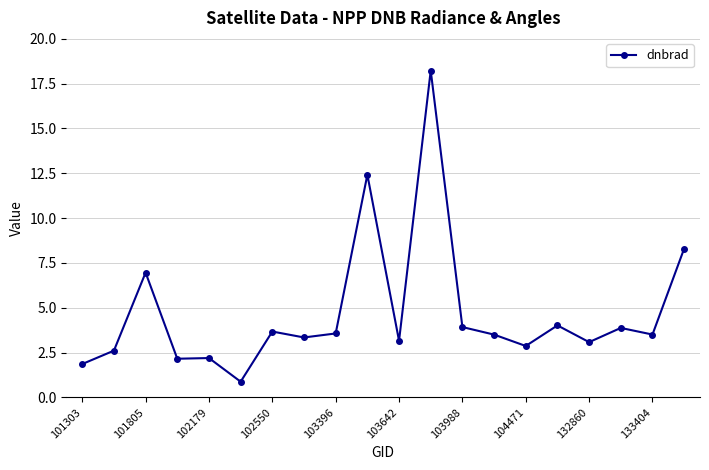

What is the average value?

4.7